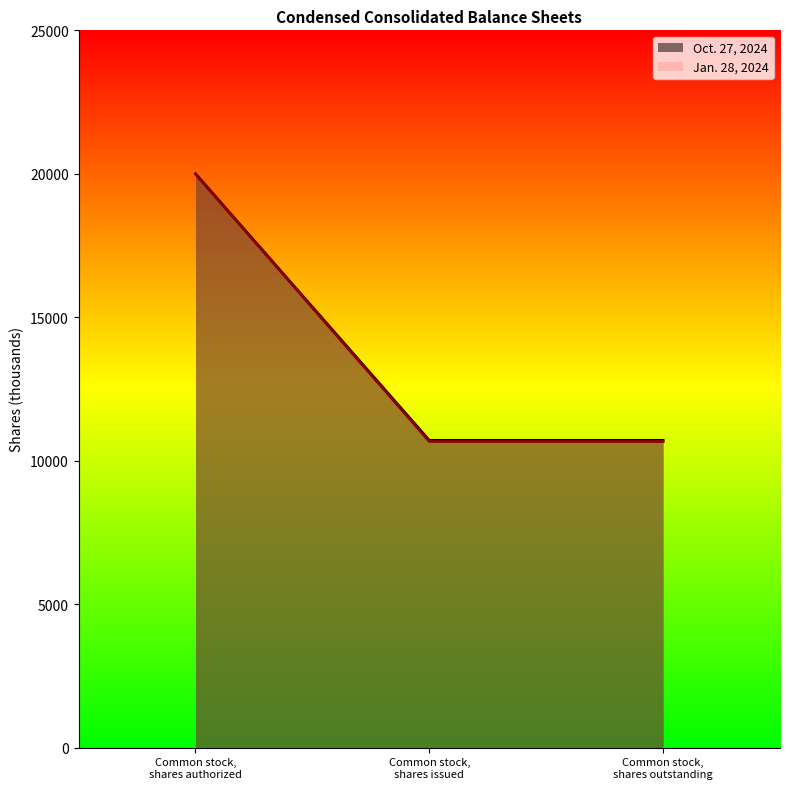

How many lines are shown in the chart?

2